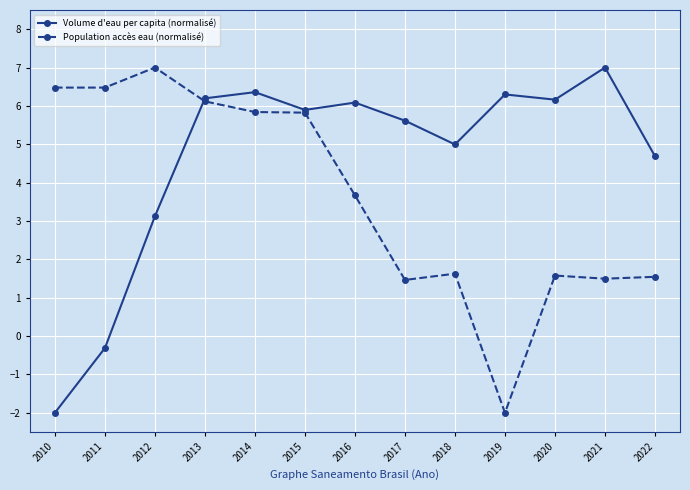

The Volume d'eau per capita (normalisé) series shows -0.4 at 2010. True or false?

False